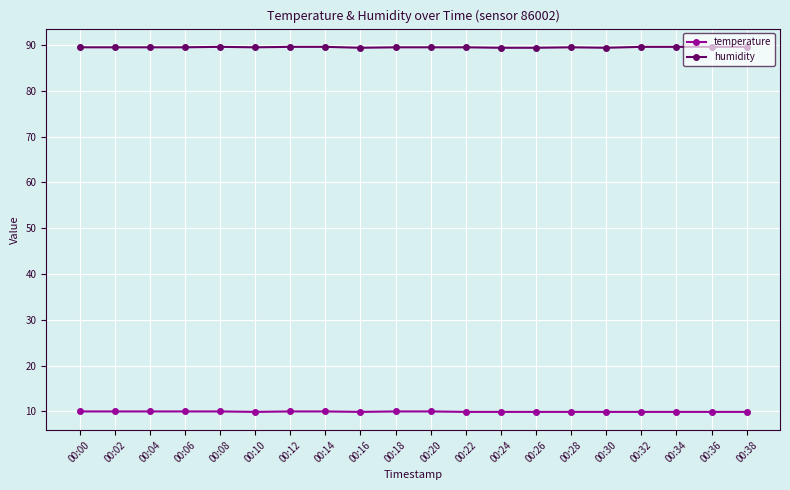

What is the value of the temperature point at the 12th from the left?

9.9